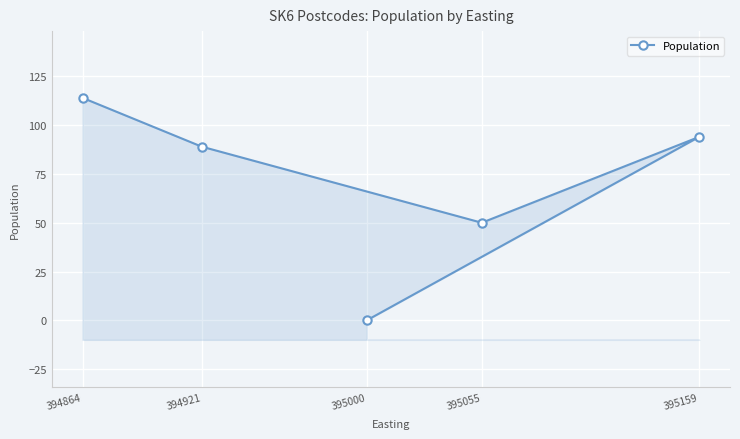

At which category does the chart reach its peak across all series?

394864